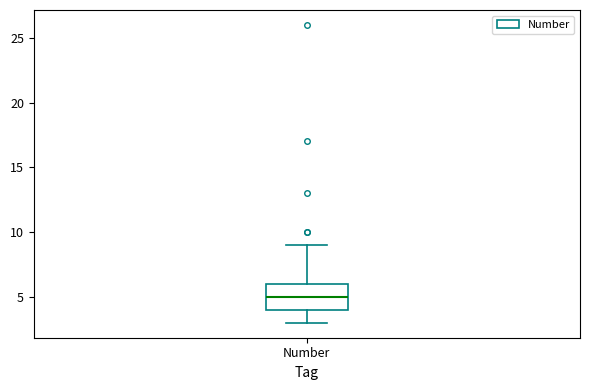

Where is the lower edge of the box for Number on the y-axis? The values are not printed on the chart, so give them approximately, as read against the axis.

4